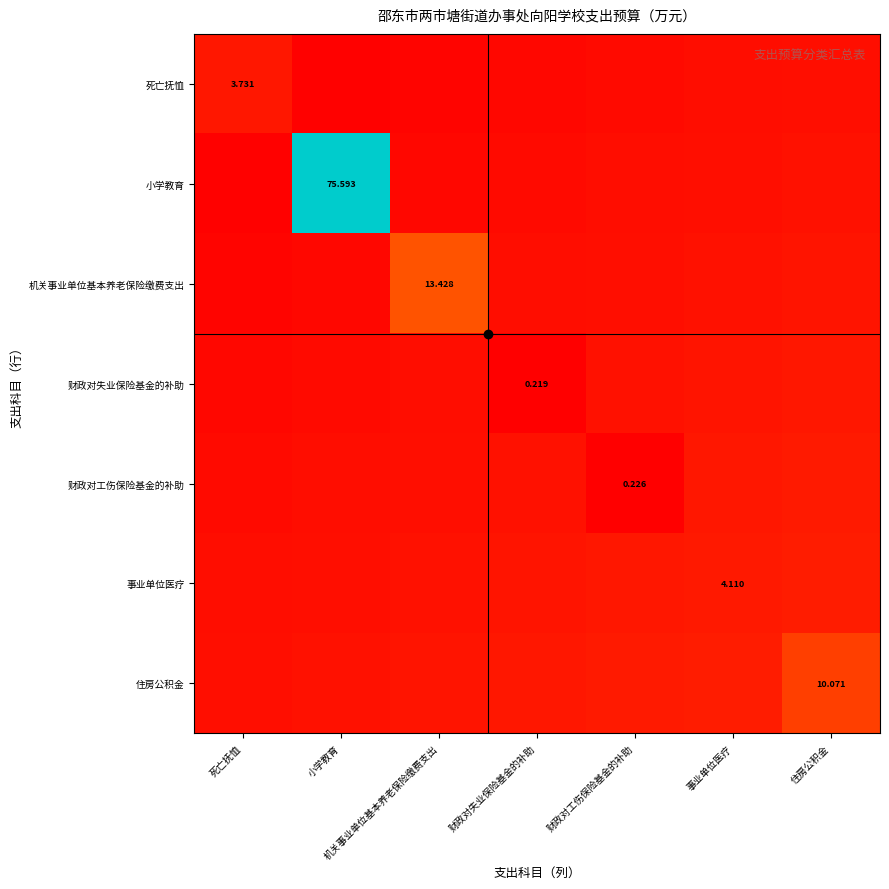

At how many categories does at least one series exceed 39?

1